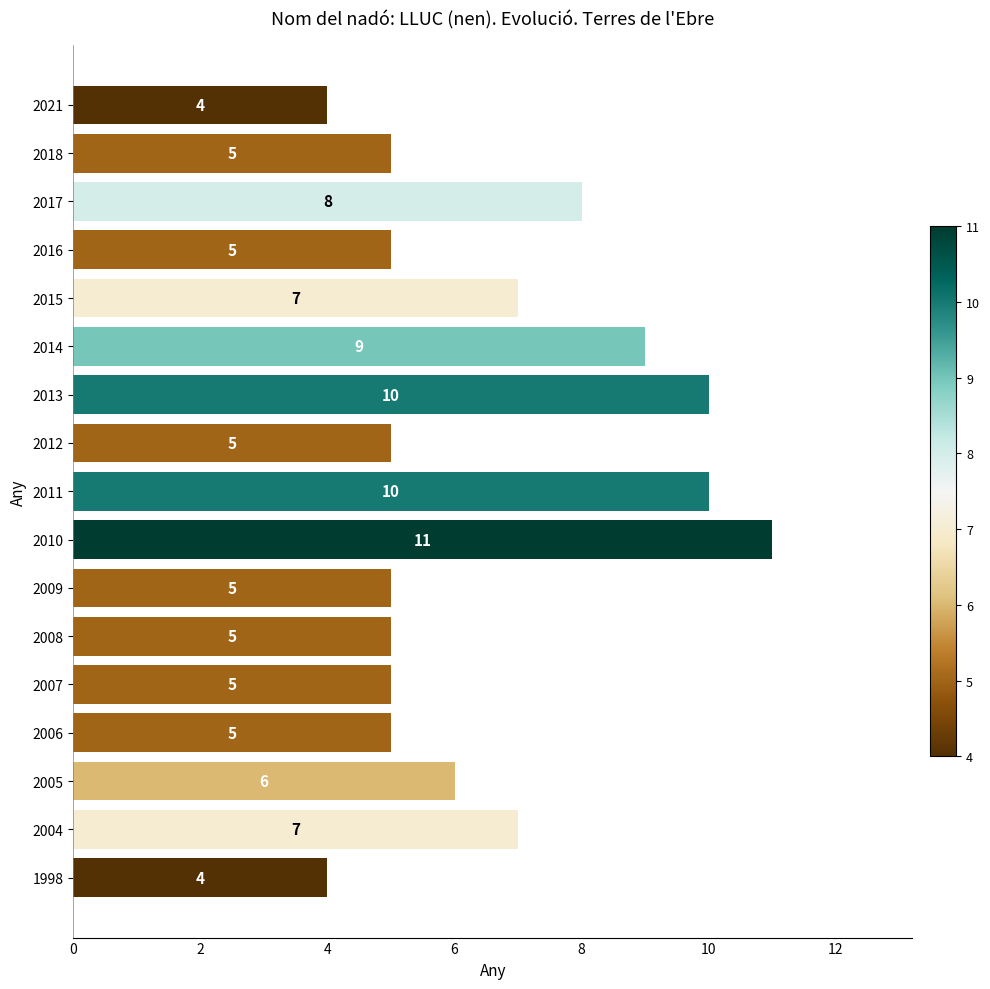

What is the approximate value at 2013?

10